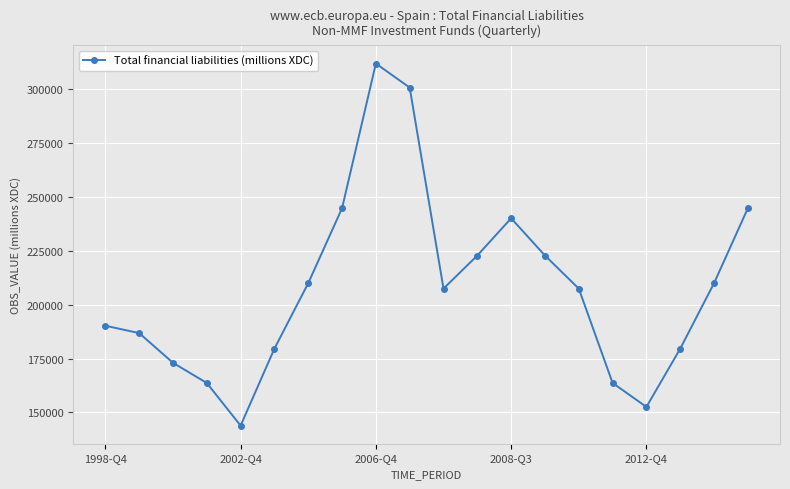

What is the greatest value displayed?

312049